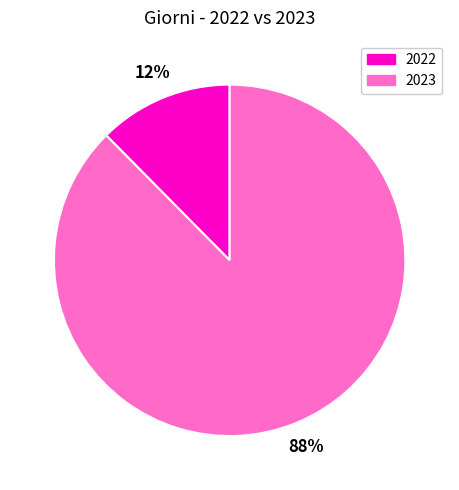

Which category has the smallest portion of the pie?

2022